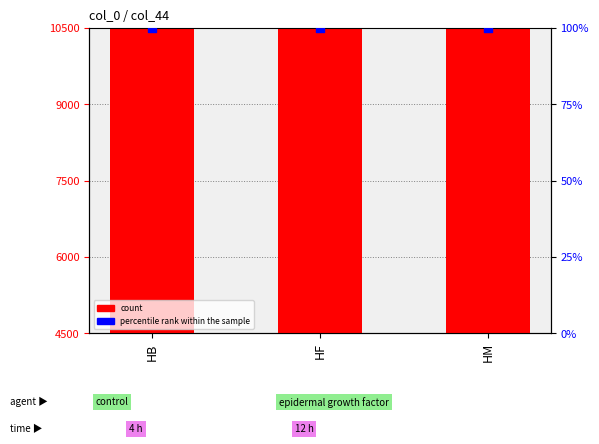

Which series reaches the minimum Y coordinate?

percentile rank within the sample